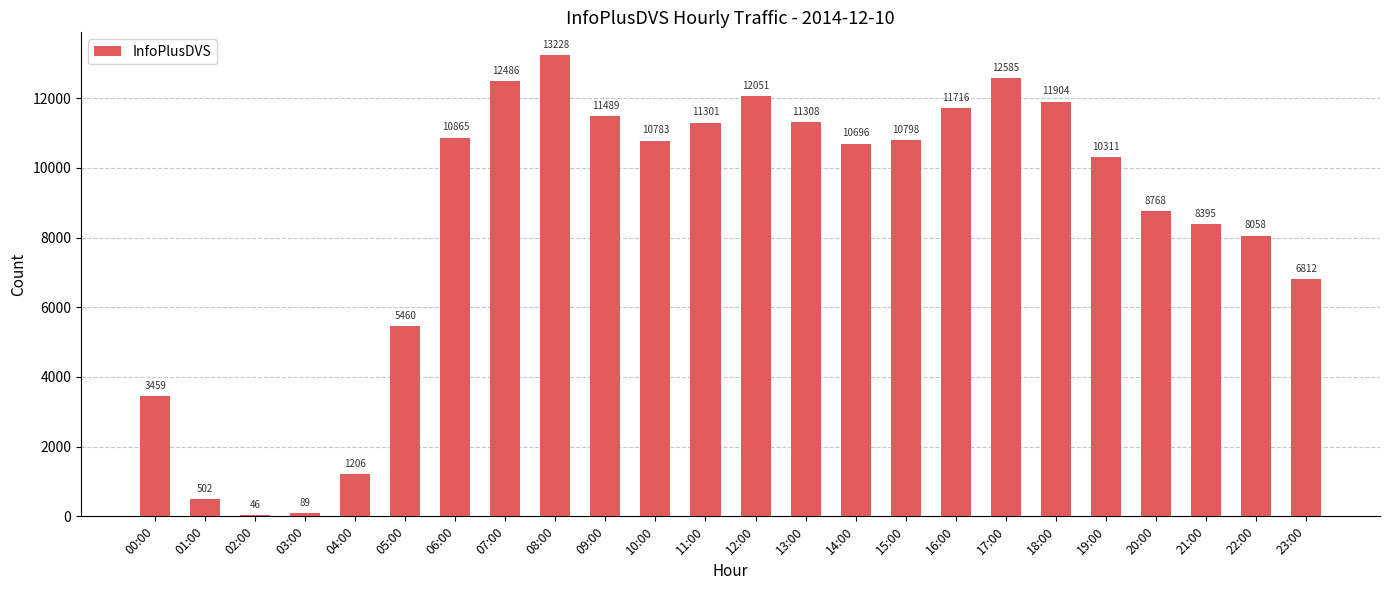

The chart shows a value of 12585 at 17:00. True or false?

True